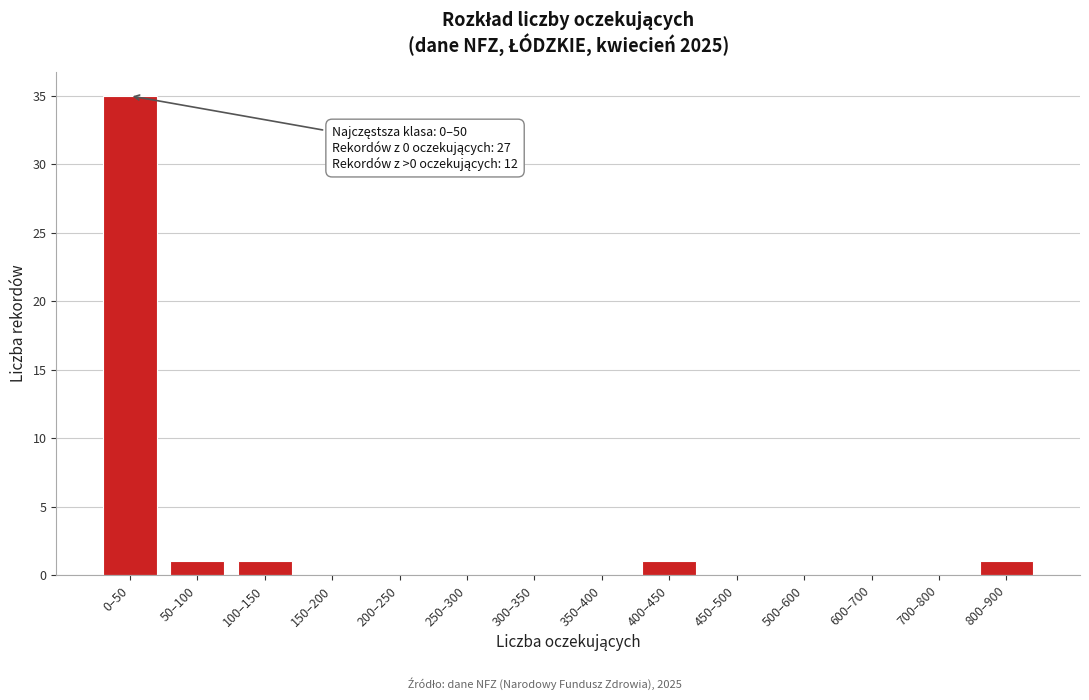

Reading left to right, transcribe all the data shown in this chart.

0–50=35	50–100=1	100–150=1	150–200=0	200–250=0	250–300=0	300–350=0	350–400=0	400–450=1	450–500=0	500–600=0	600–700=0	700–800=0	800–900=1